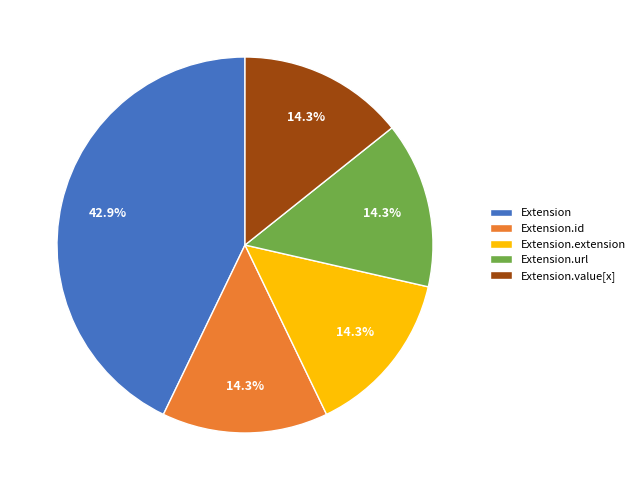

To the nearest percent, what is the average slice percentage?

20%